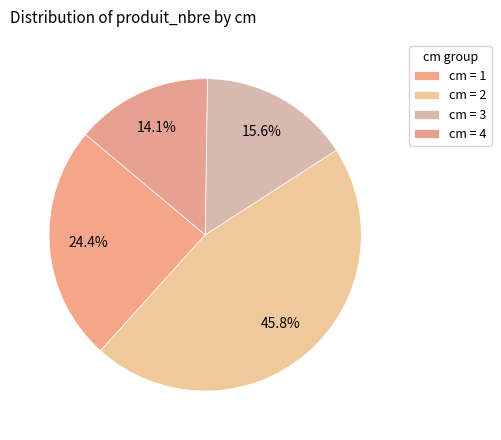

Rank the categories by value from lowest to highest.

4, 3, 1, 2